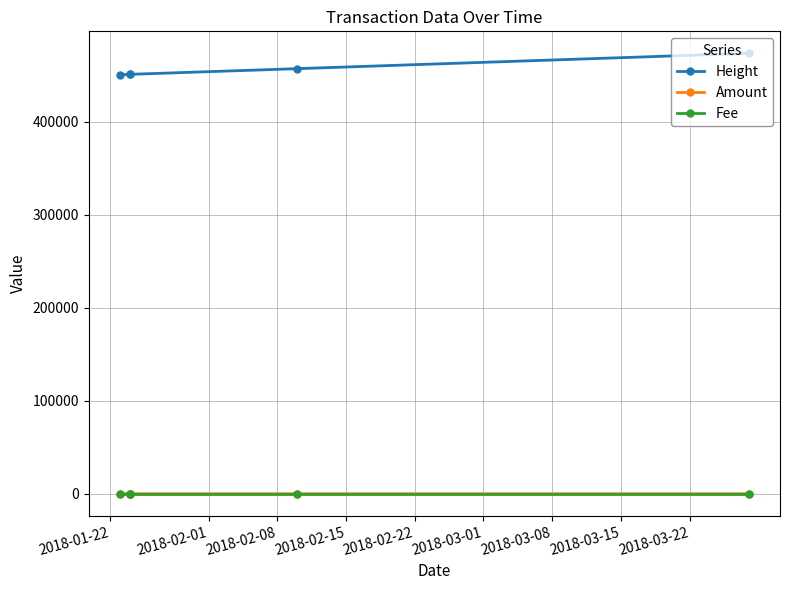

Which series has the largest total across all categories?

Height